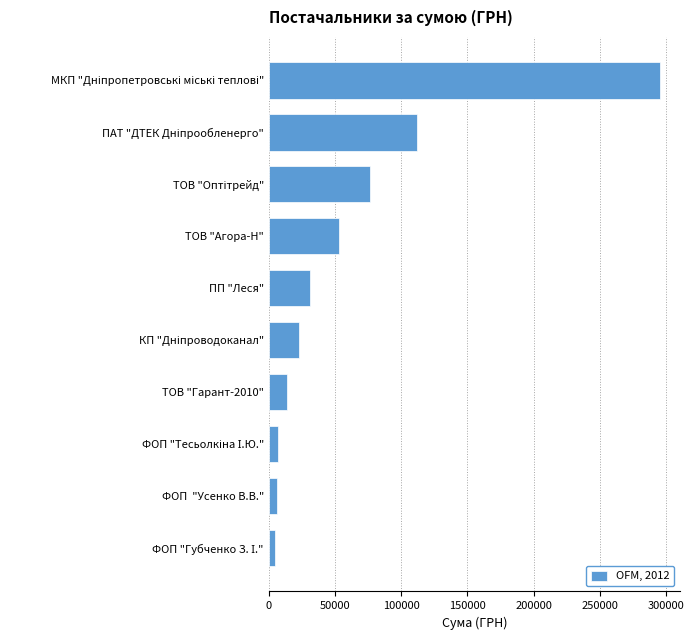

What is the sum of all values?

623370.9